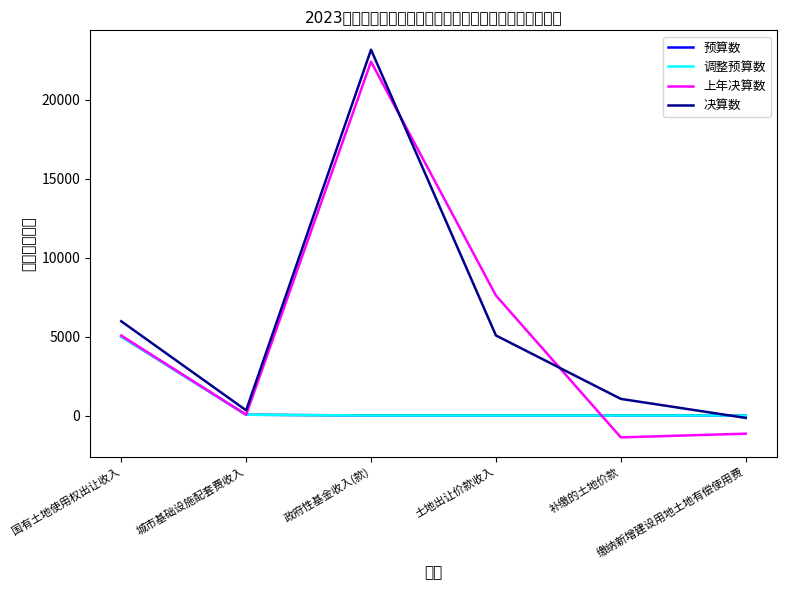

Is it true that 调整预算数 equals 0 at 补缴的土地价款?

True